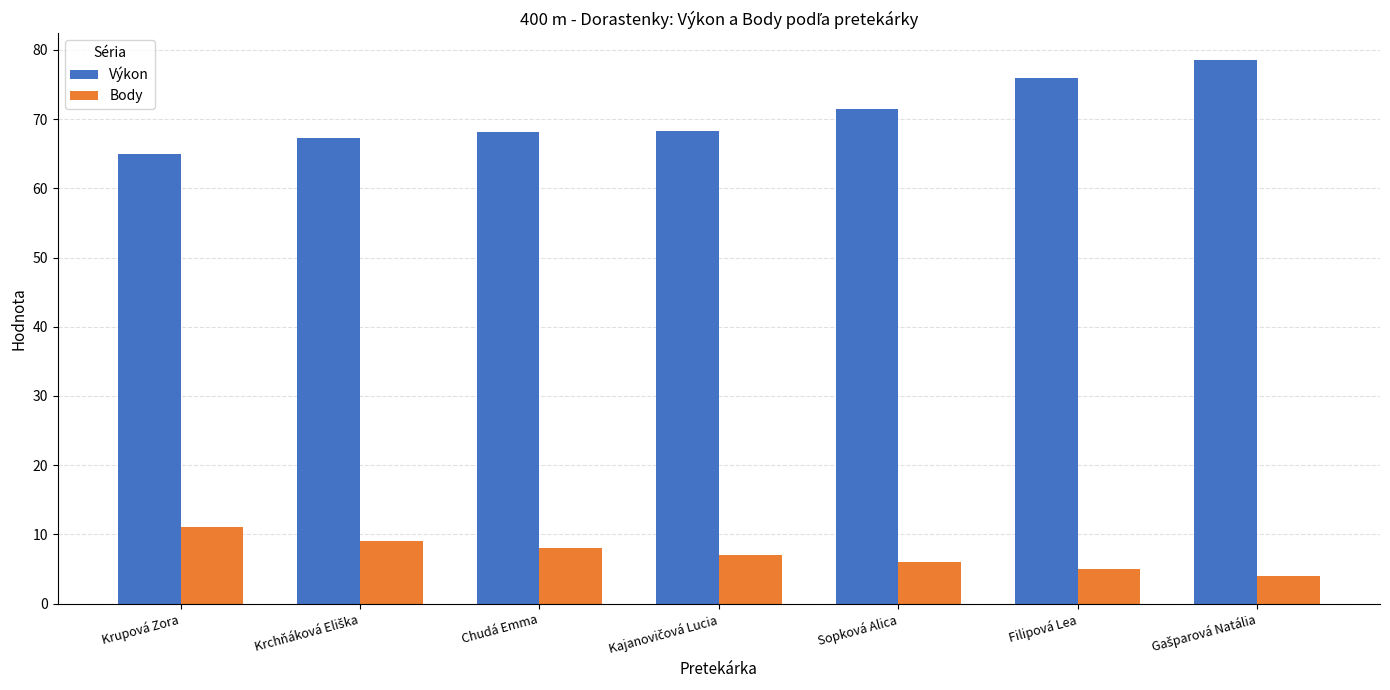

At Krupová Zora, list the series in order from largest to smallest.

Výkon, Body